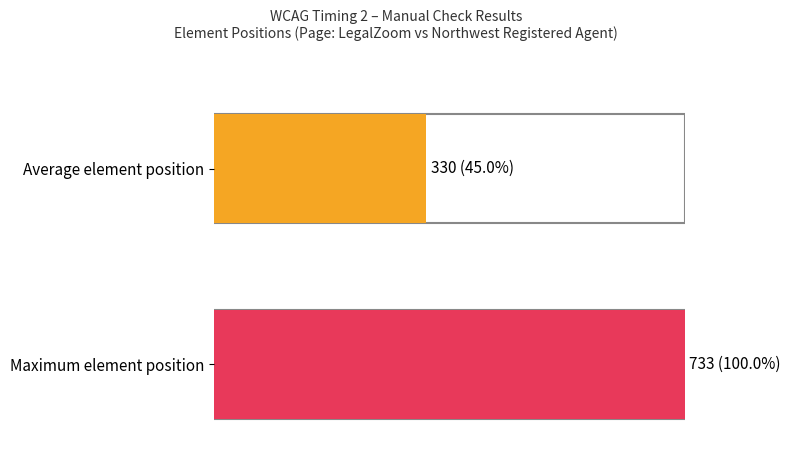

What is the change in value from 200 to 346?

+146